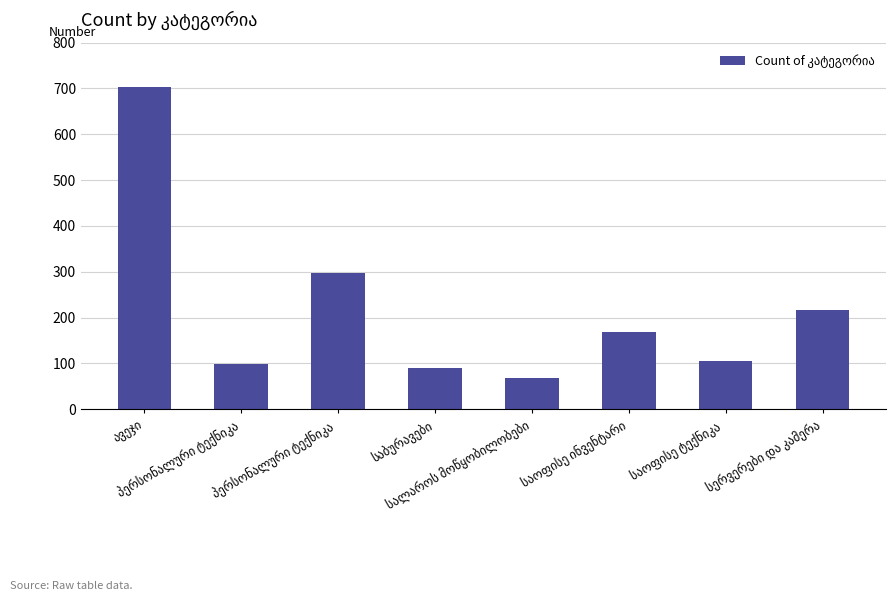

What is the value of the 3rd bar from the left?

298